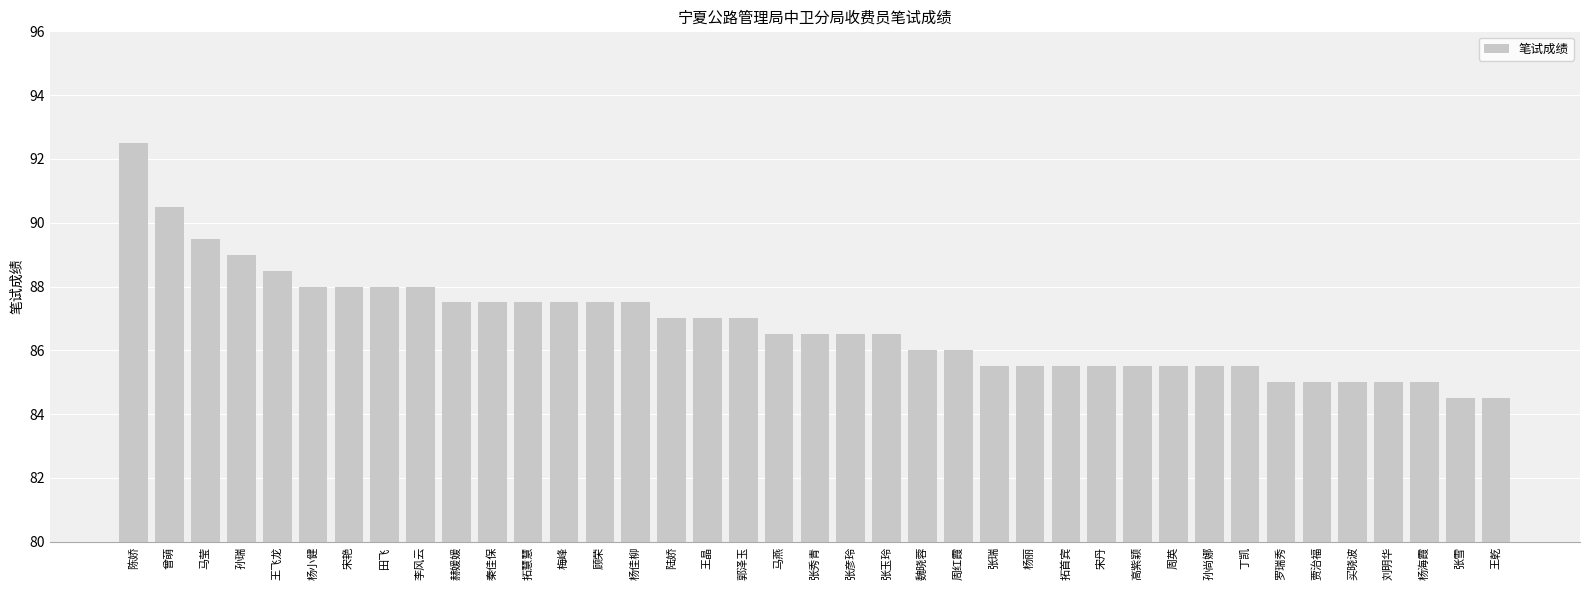

What is the ratio of the value at 宋丹 to the value at 曾萌?

0.9